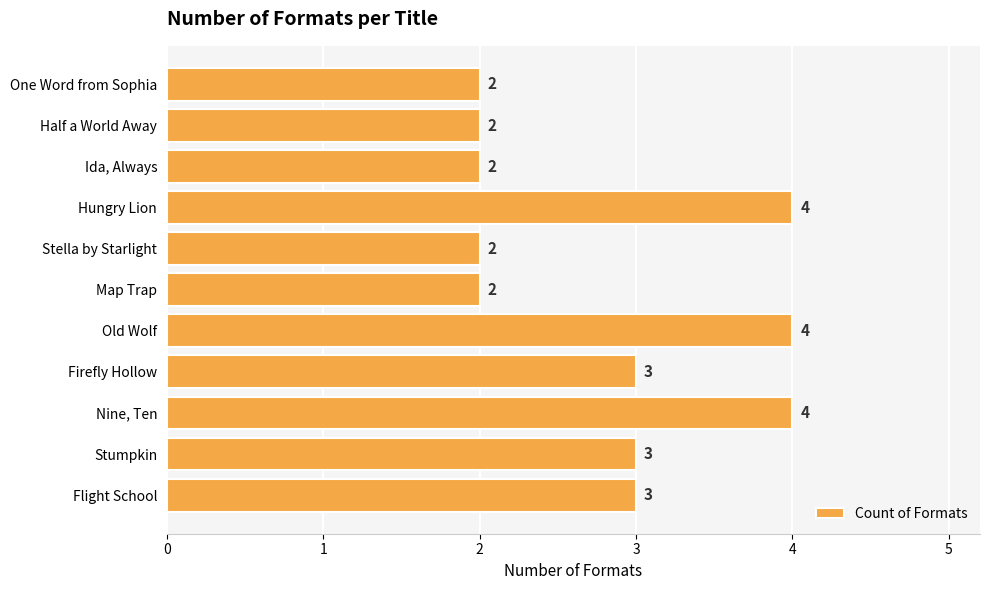

How many bars are there in total?

11